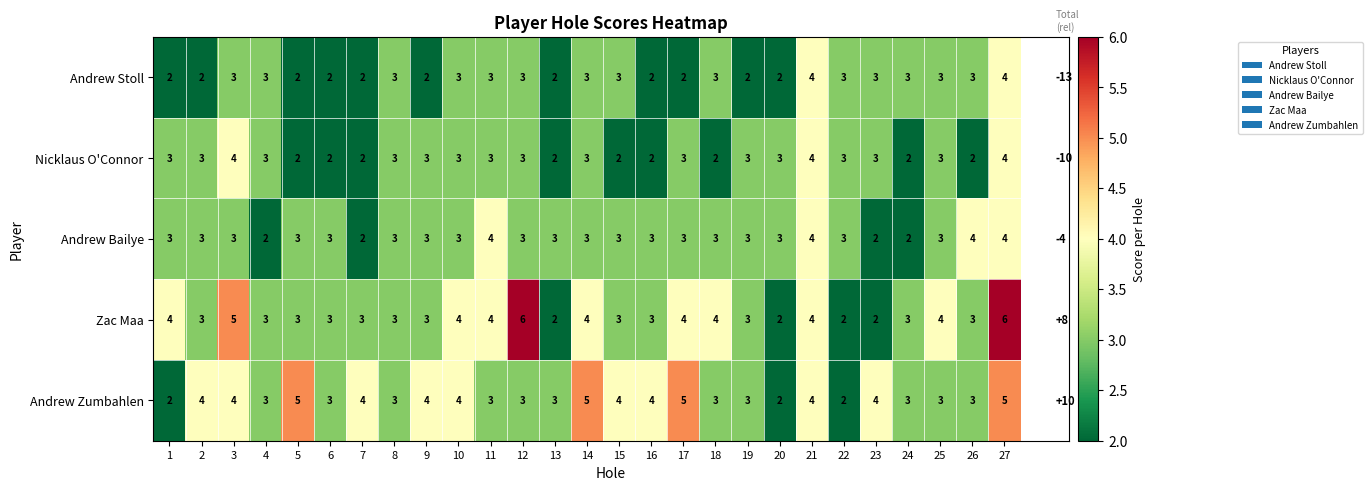

The Andrew Stoll series shows 1 at 6. True or false?

False